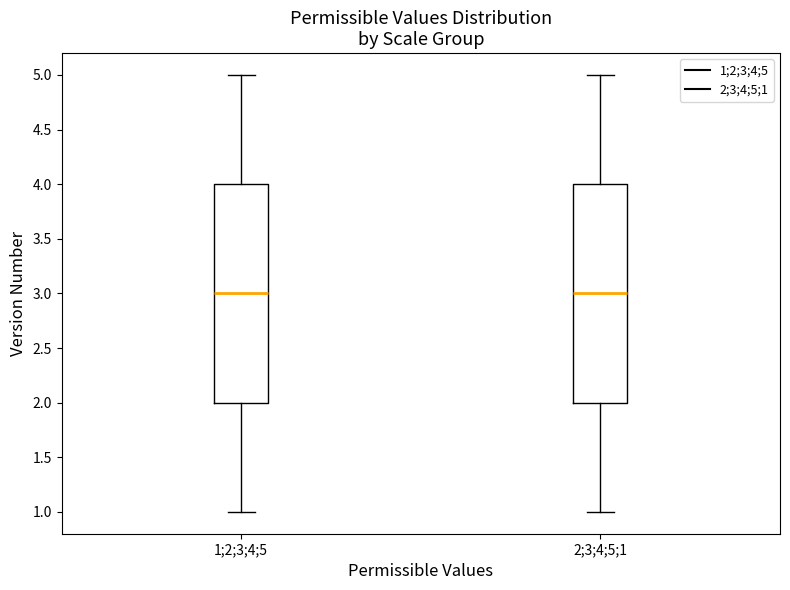

Reading left to right, transcribe this box plot: for each box, give where its median line is, the range the box spans, and where its two whiskers end, as read against the y-axis. The values are not printed on the chart, so give them approximately, as read against the axis.

1;2;3;4;5: median 3, box 2 to 4, whiskers 1 to 5
2;3;4;5;1: median 3, box 2 to 4, whiskers 1 to 5